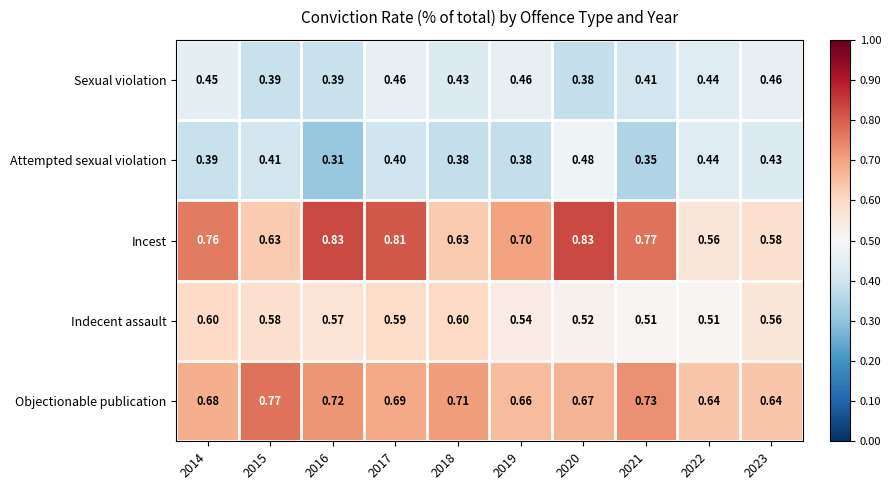

Which series changed the most between 2018 and 2023?

Objectionable publication